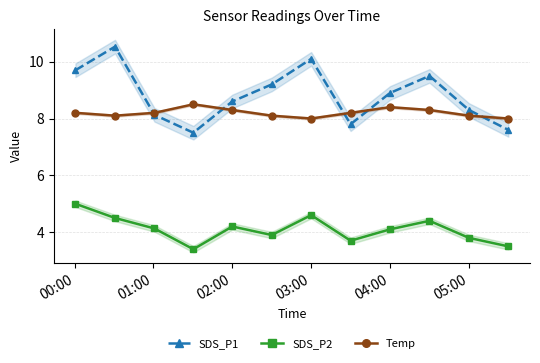

How many interior local peaks does the SDS_P1 series have?

3